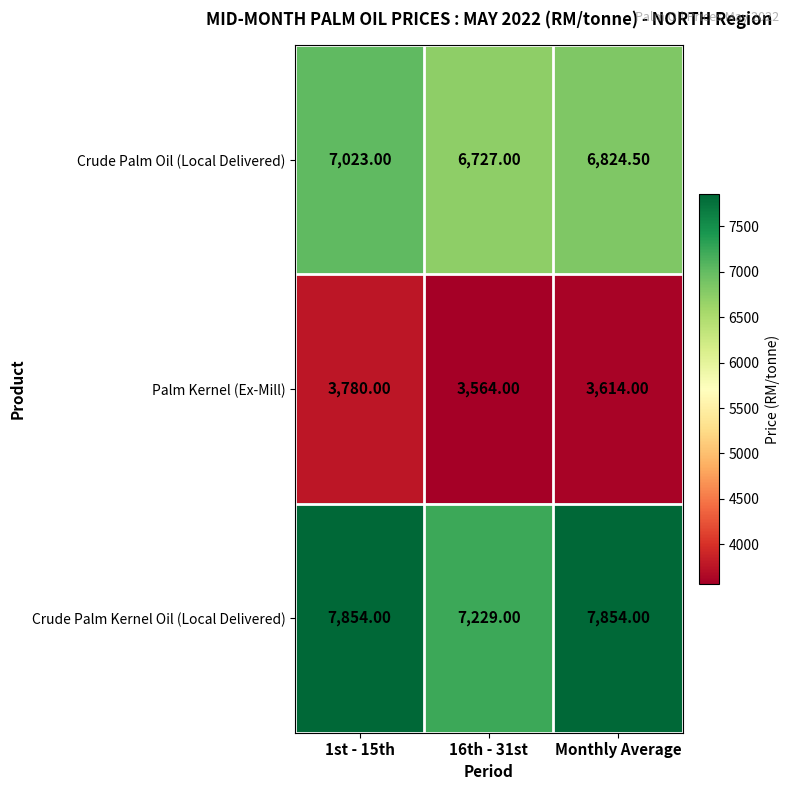

What is the sum of all Palm Kernel (Ex-Mill) values?

10958.0